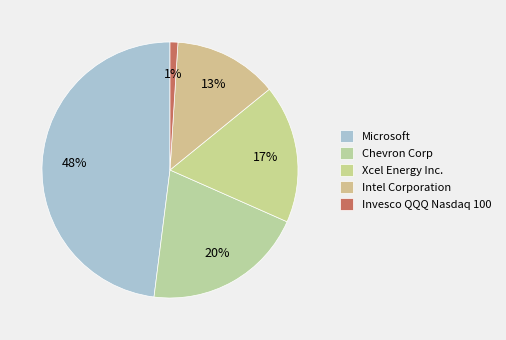

What percentage is NOT represented by Intel Corporation?

86.9%